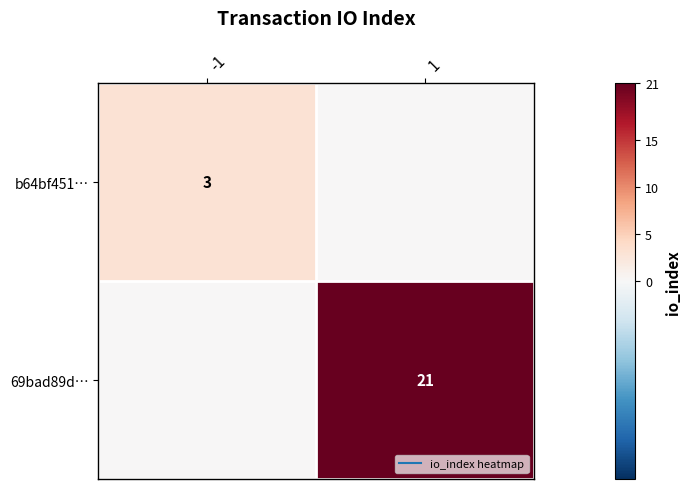

The value of 69bad89d… at 1 is 21. True or false?

True